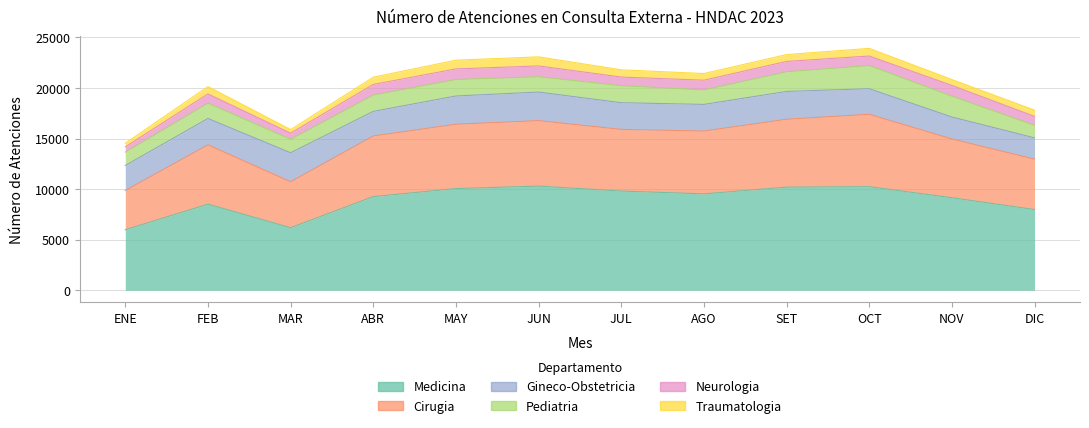

What is the greatest value displayed?

10297